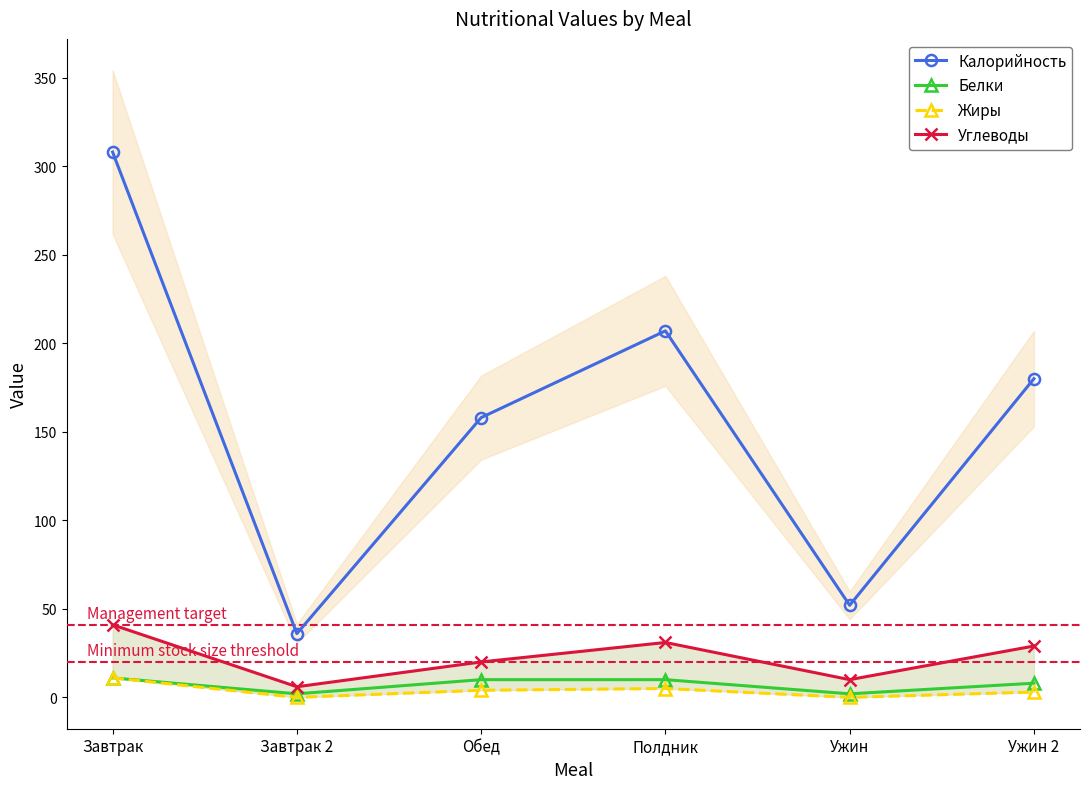

What is the spread (max minus min) of values at Ужин?

52